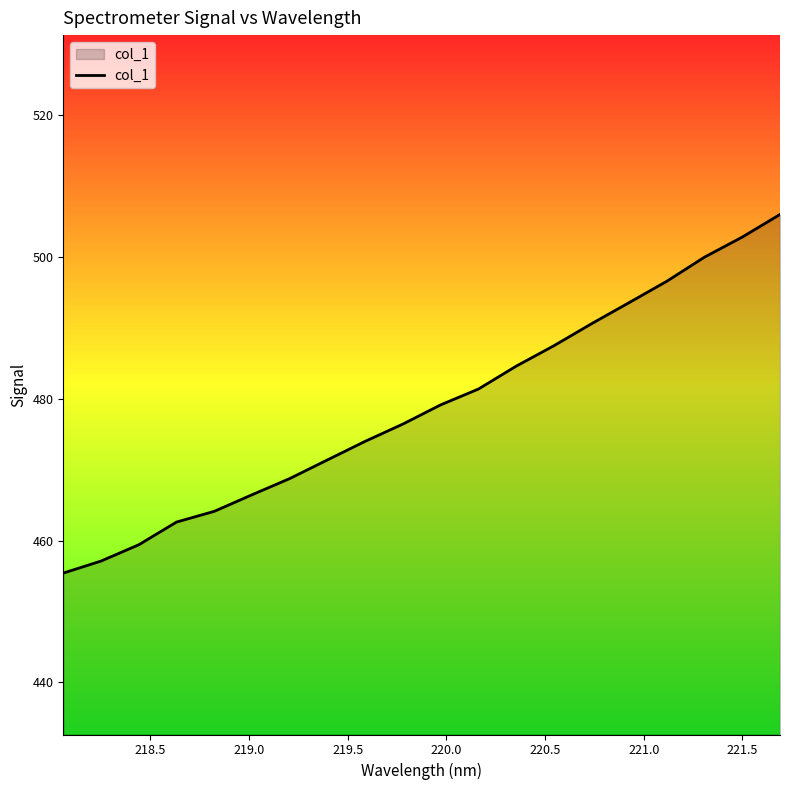

What is the minimum value shown in the chart?

455.4